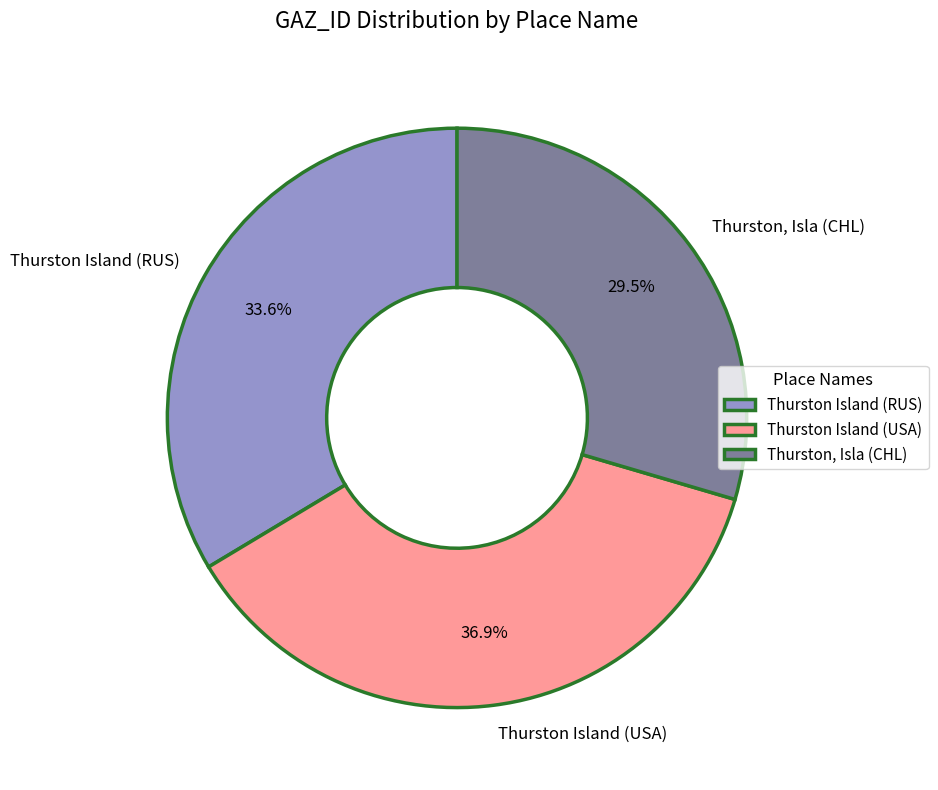

To the nearest percent, what percentage of the pie is Thurston Island (RUS)?

34%